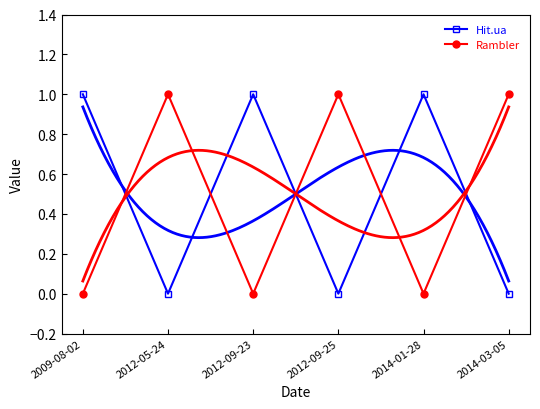

Reading left to right, list all the values displayed in this chart.

Hit.ua: 2009-08-02=1	2012-05-24=0	2012-09-23=1	2012-09-25=0	2014-01-28=1	2014-03-05=0
Rambler: 2009-08-02=0	2012-05-24=1	2012-09-23=0	2012-09-25=1	2014-01-28=0	2014-03-05=1